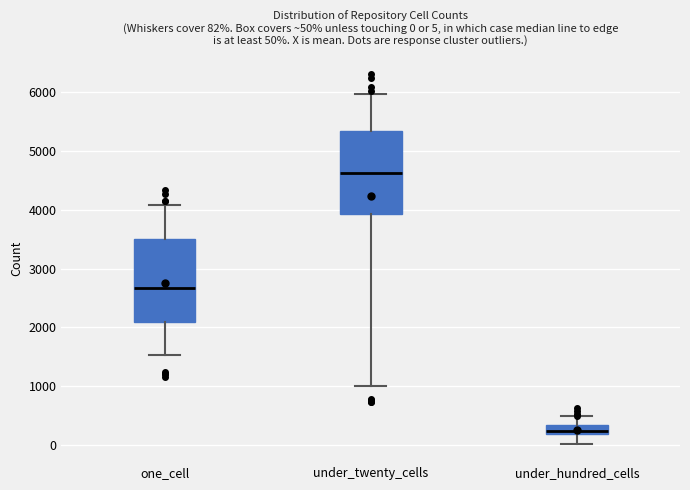

Which box's median line is the highest?

under_twenty_cells